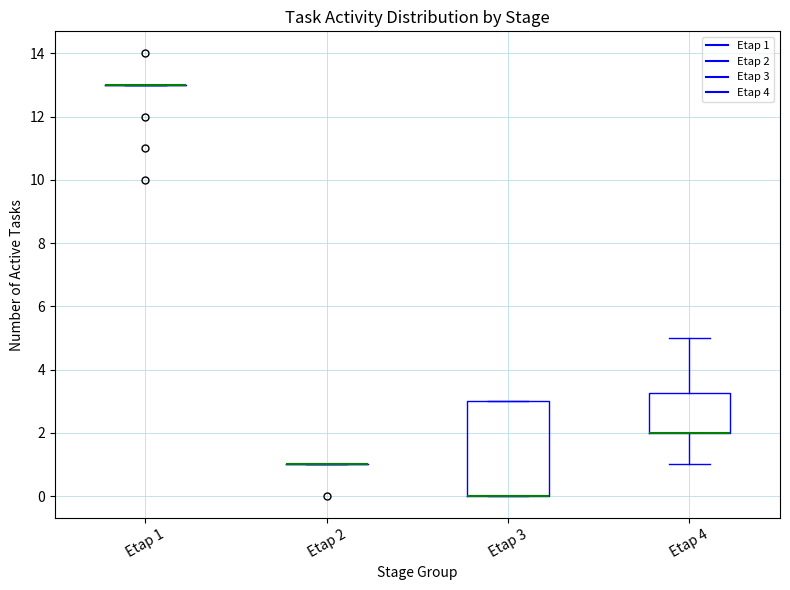

Reading left to right, read every box against the y-axis: the position of its median line, the range the box covers, and the ends of its whiskers. The values are not printed on the chart, so give them approximately, as read against the axis.

Etap 1: box collapsed to a line at 13.0, whiskers 13.0 to 13.0
Etap 2: box collapsed to a line at 1.0, whiskers 1.0 to 1.0
Etap 3: median 0.0 (drawn on the box's lower edge), box 0.0 to 3.0, whiskers 0.0 to 3.0
Etap 4: median 2.0 (drawn on the box's lower edge), box 2.0 to 3.2, whiskers 1.0 to 5.0